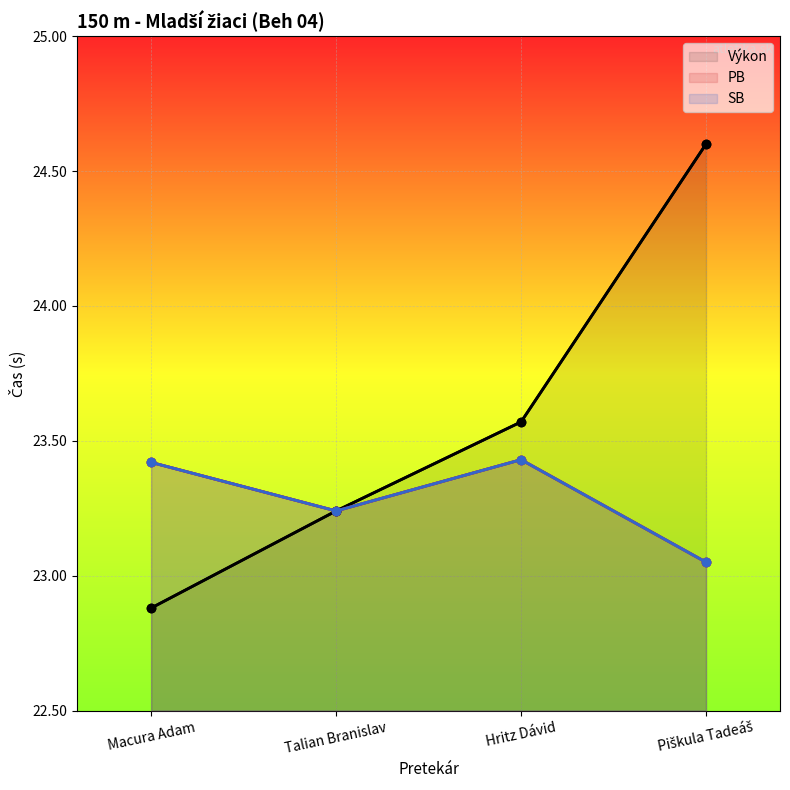

True or false: Výkon and PB intersect in this chart.

False